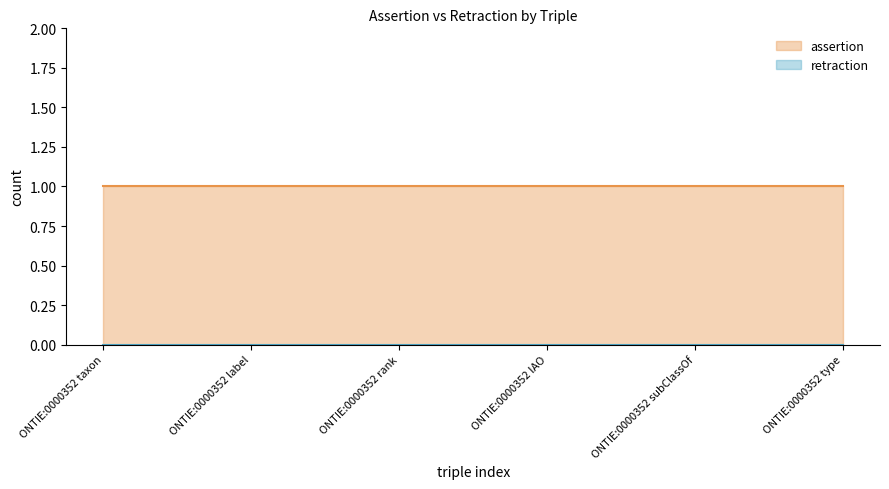

True or false: retraction has a value of 0 at ONTIE:0000352 taxon.

True